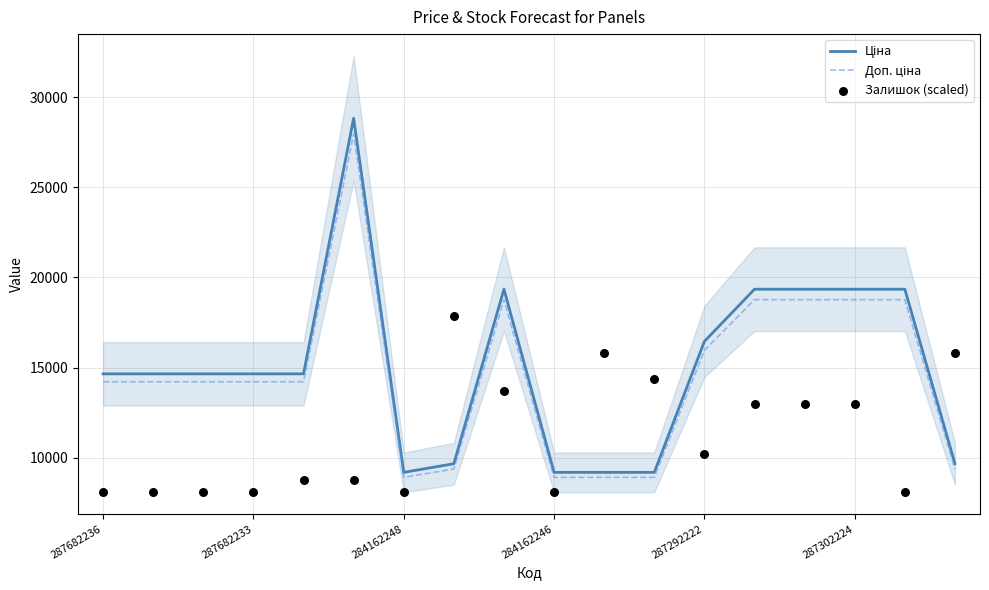

At how many categories does at least one series exceed 10083?

16